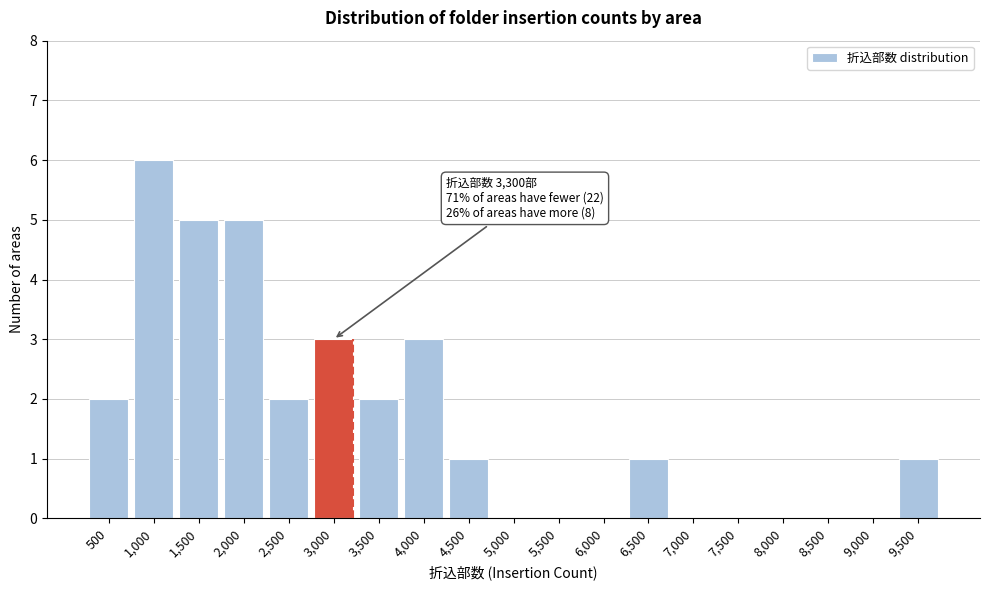

Reading left to right, extract all data points from this chart.

500=2	1,000=6	1,500=5	2,000=5	2,500=2	3,000=3	3,500=2	4,000=3	4,500=1	5,000=0	5,500=0	6,000=0	6,500=1	7,000=0	7,500=0	8,000=0	8,500=0	9,000=0	9,500=1